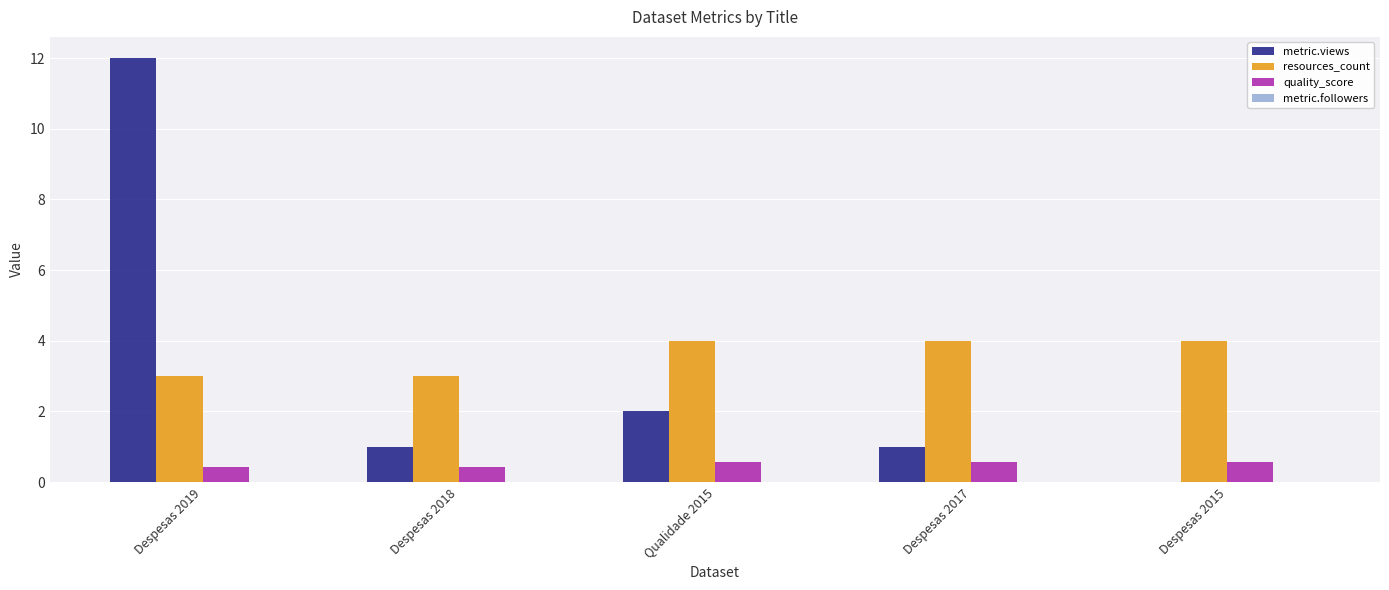

Count the number of categories in the chart.

5